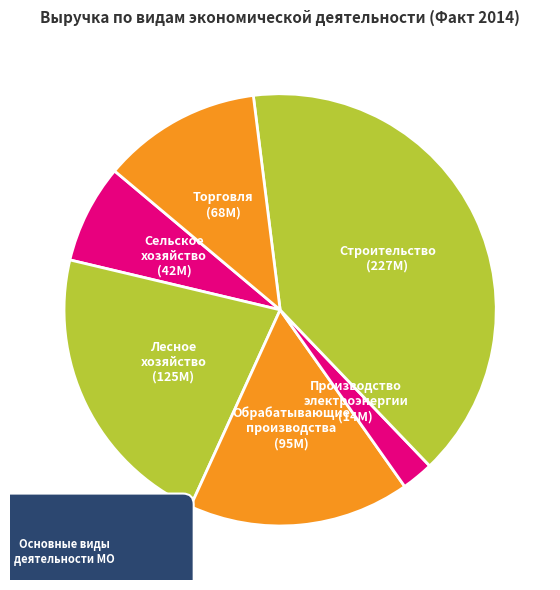

To the nearest percent, what is the combined percentage of Обрабатывающие производства and Сельское хозяйство?

24%